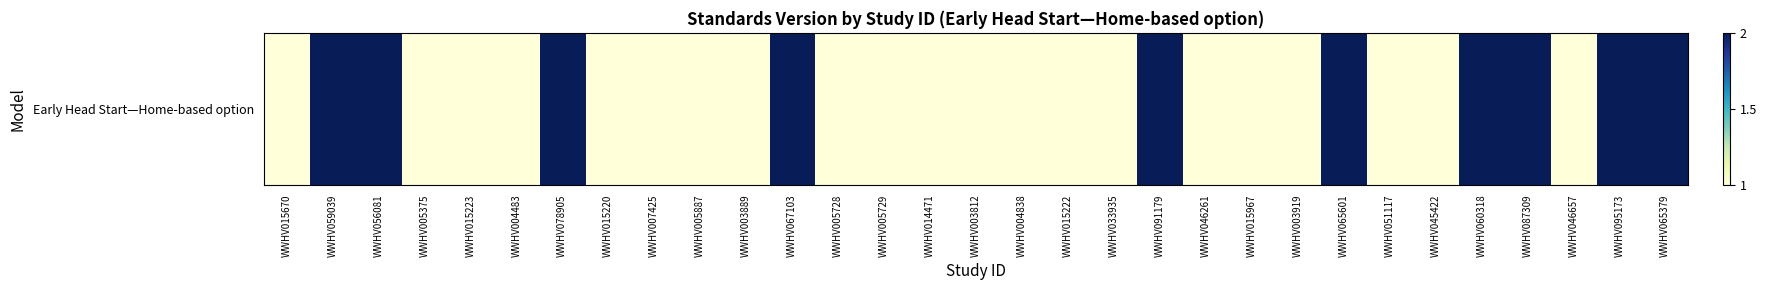

What is the difference between the maximum and second lowest values?

1